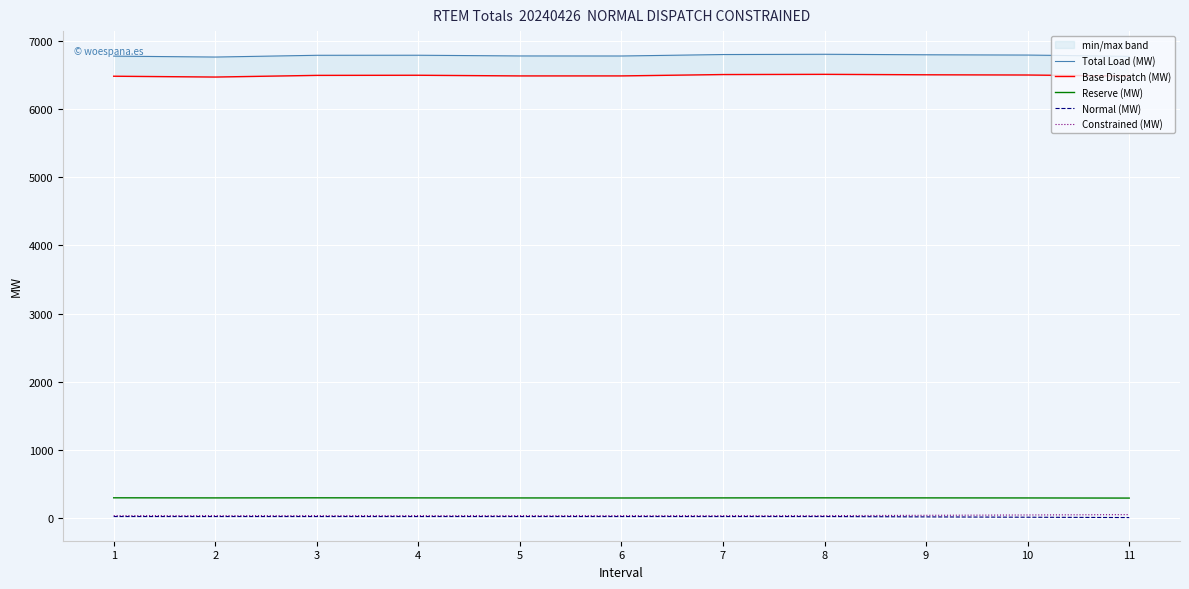

Which series has the largest range (max minus min)?

Total Load (MW)